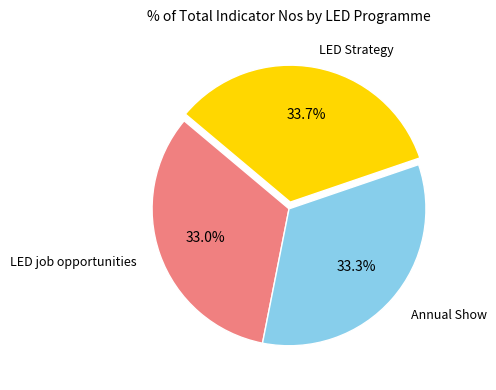

Is there a majority slice in this chart?

No